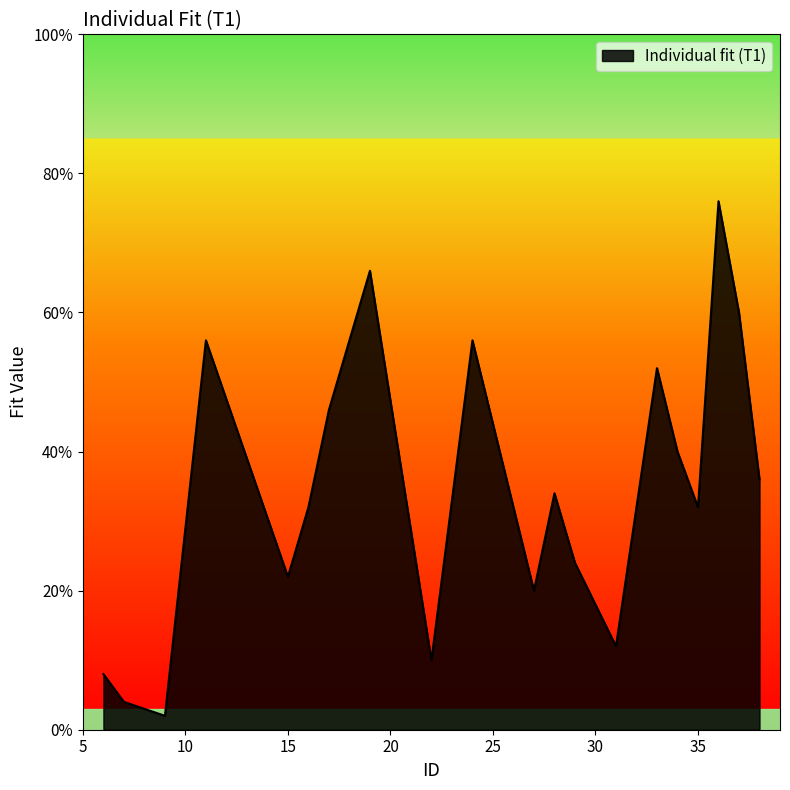

Rank the categories by value from lowest to highest.

9, 7, 6, 22, 31, 27, 15, 29, 16, 35, 28, 38, 34, 17, 33, 11, 24, 37, 19, 36